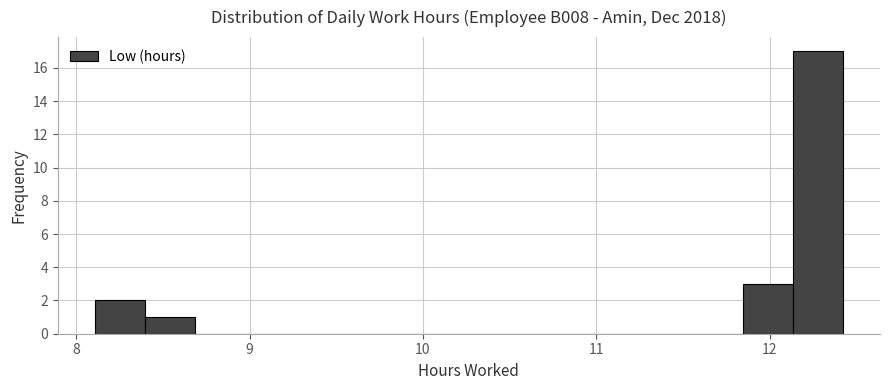

Around what value on the x-axis is the tallest bar? Give the approximate position of its centre, as read against the axis.

12.3